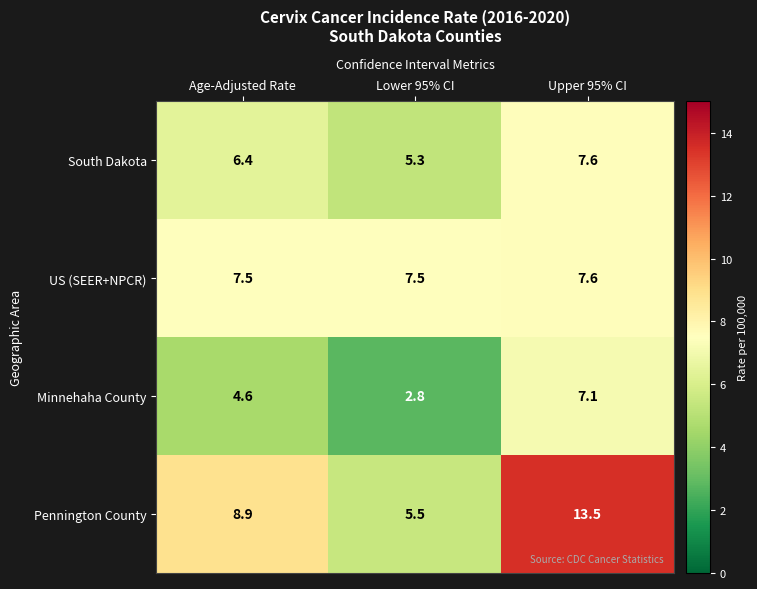

How many series are shown in this chart?

4